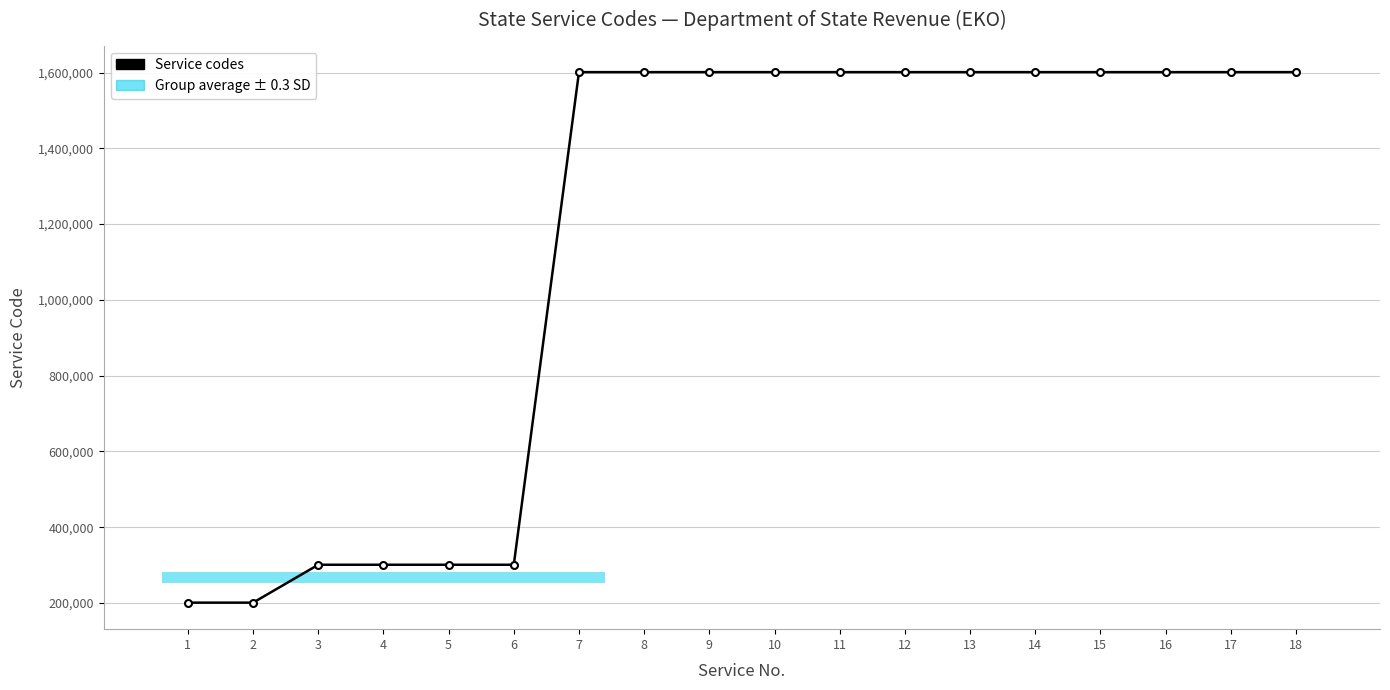

Between 1 and 5, which is larger?

5